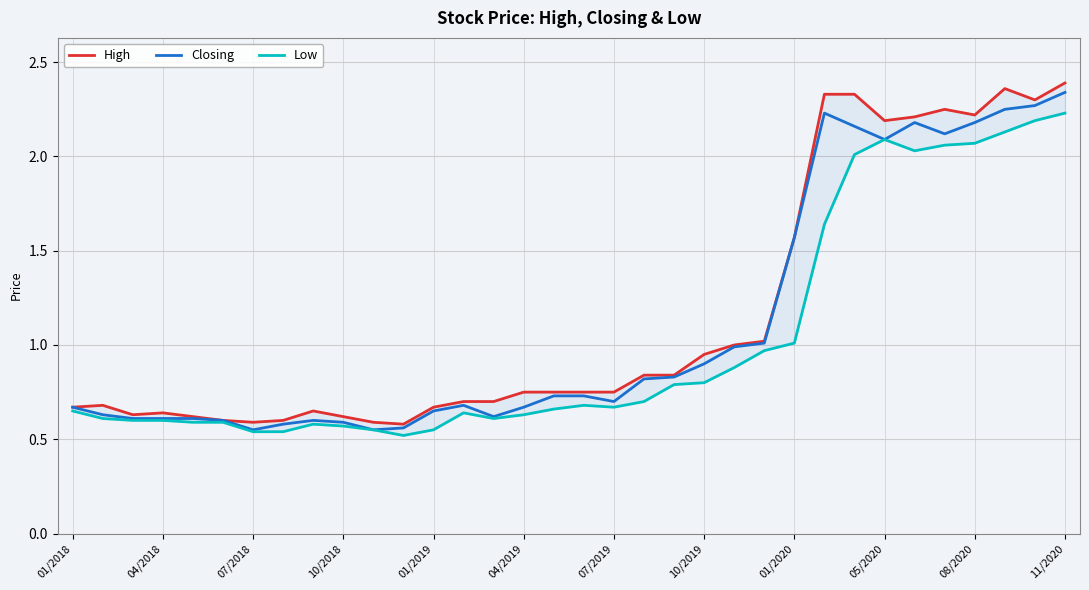

Rank the series by their average value, from lowest to highest.

Low, Closing, High